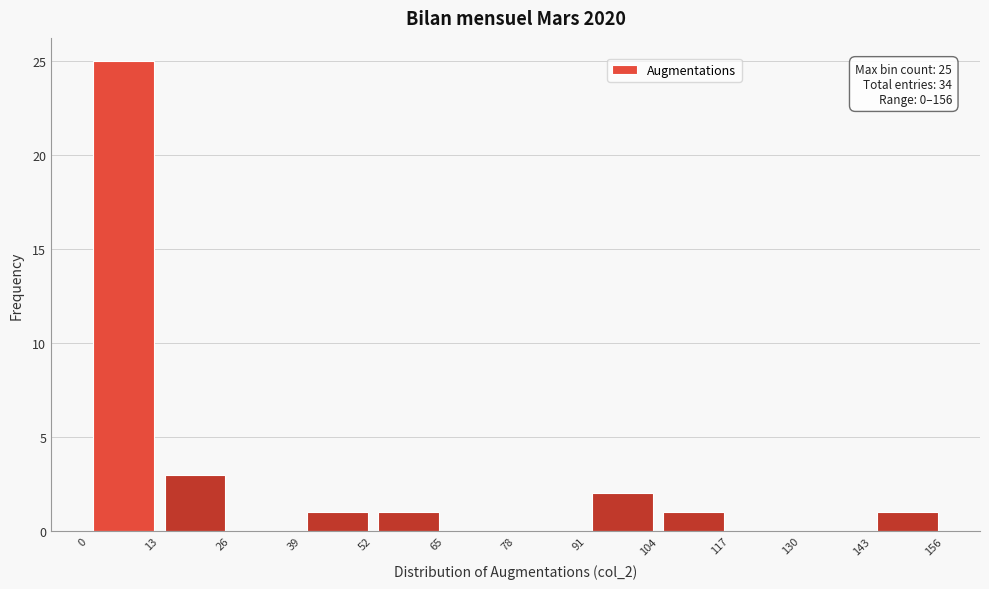

Which range on the x-axis has the tallest bar?

0 to 13